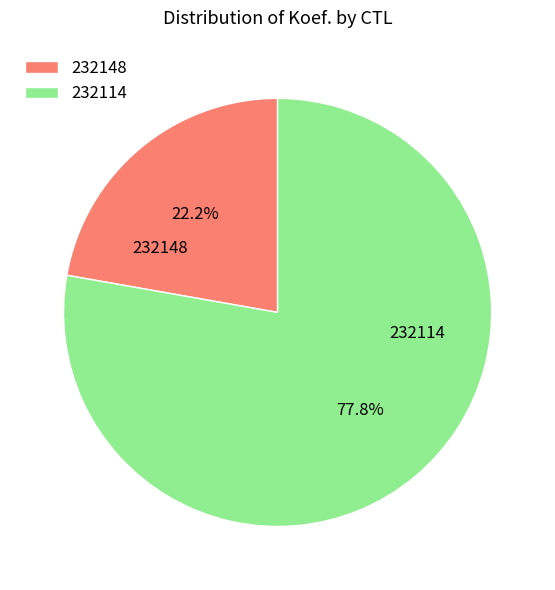

Is it true that 232148 is 22% of the pie?

True